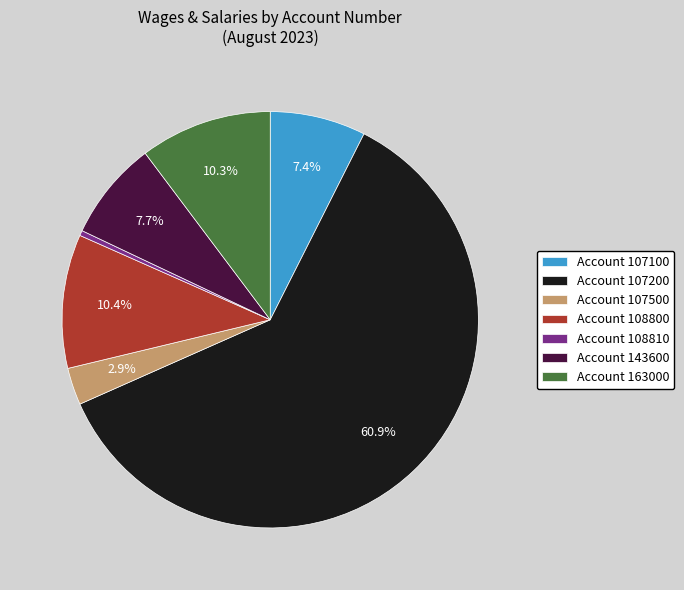

Which category has the smallest portion of the pie?

Account 108810